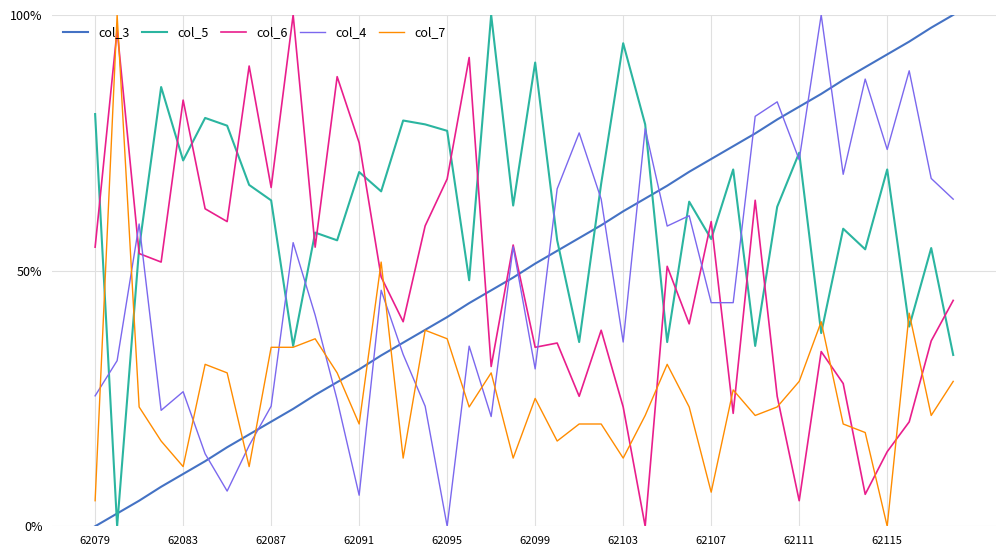

What is the difference between the maximum and minimum values in the col_5 series?

100.0